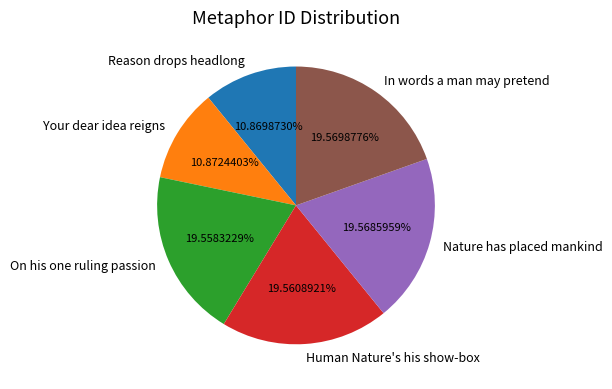

True or false: Nature has placed mankind accounts for 20% of the total.

True